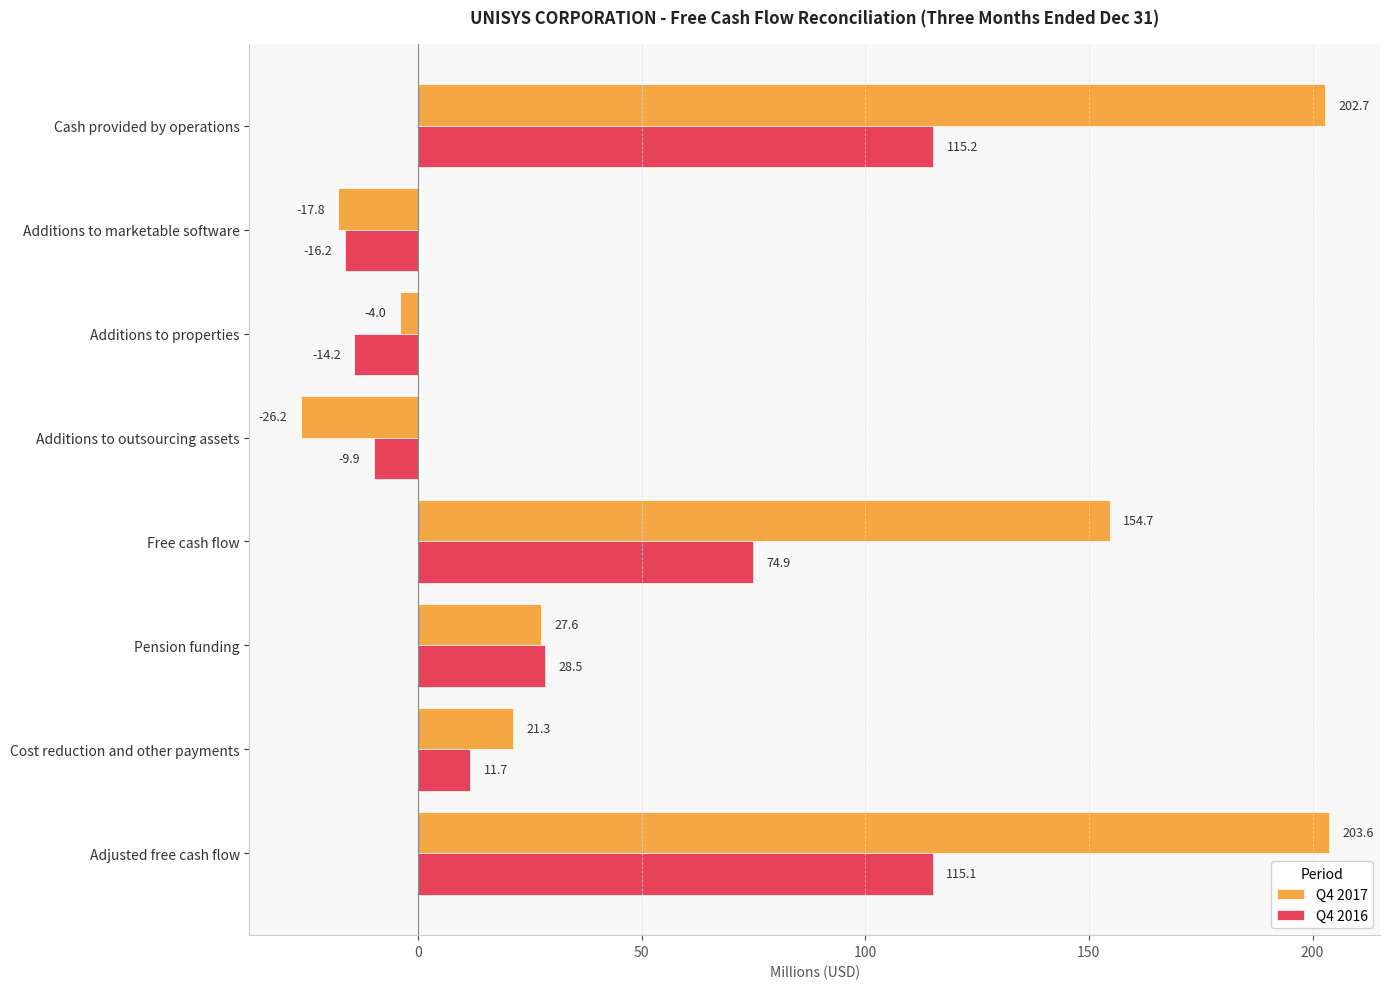

At which label is Q4 2017 closest to 88?

Pension funding